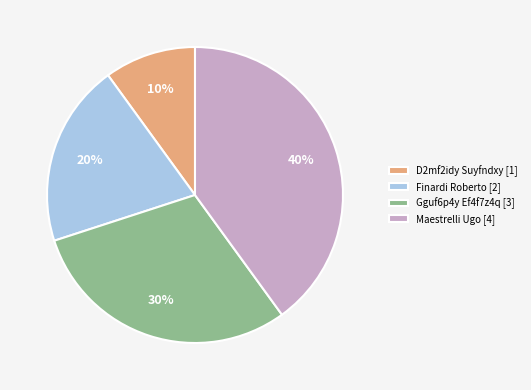

Which has a higher value, Maestrelli Ugo or D2mf2idy Suyfndxy?

Maestrelli Ugo